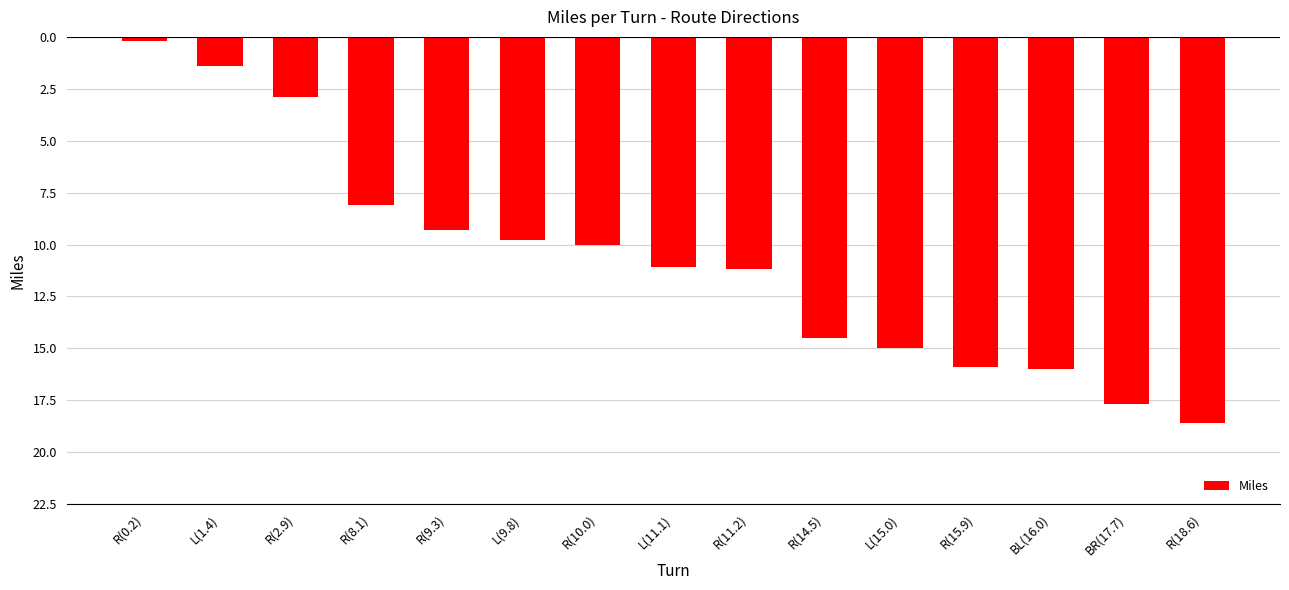

Reading left to right, transcribe all the data shown in this chart.

R(0.2)=-0.2	L(1.4)=-1.4	R(2.9)=-2.9	R(8.1)=-8.1	R(9.3)=-9.3	L(9.8)=-9.8	R(10.0)=-10.0	L(11.1)=-11.1	R(11.2)=-11.2	R(14.5)=-14.5	L(15.0)=-15.0	R(15.9)=-15.9	BL(16.0)=-16.0	BR(17.7)=-17.7	R(18.6)=-18.6